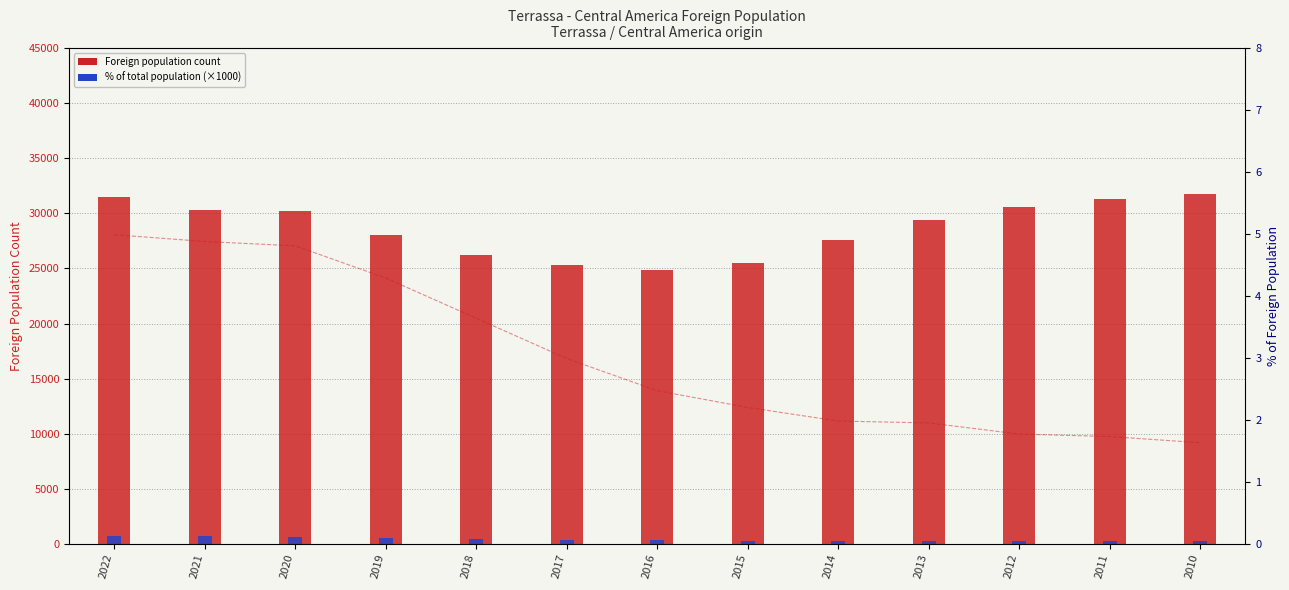

At which label is % of total popul. (×1000) closest to 470?

2018